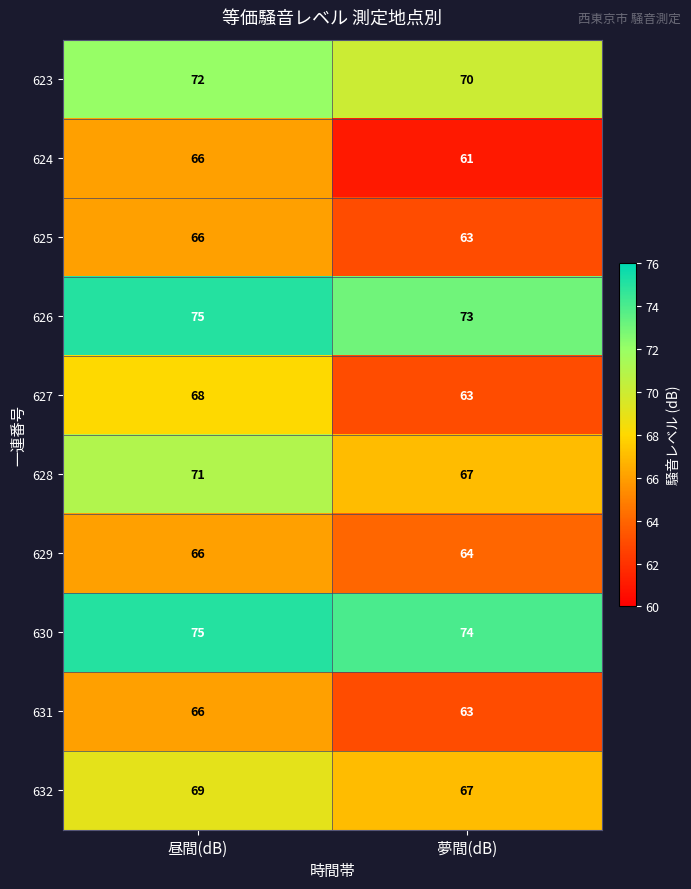

What is the spread (max minus min) of values at 昼間(dB)?

9